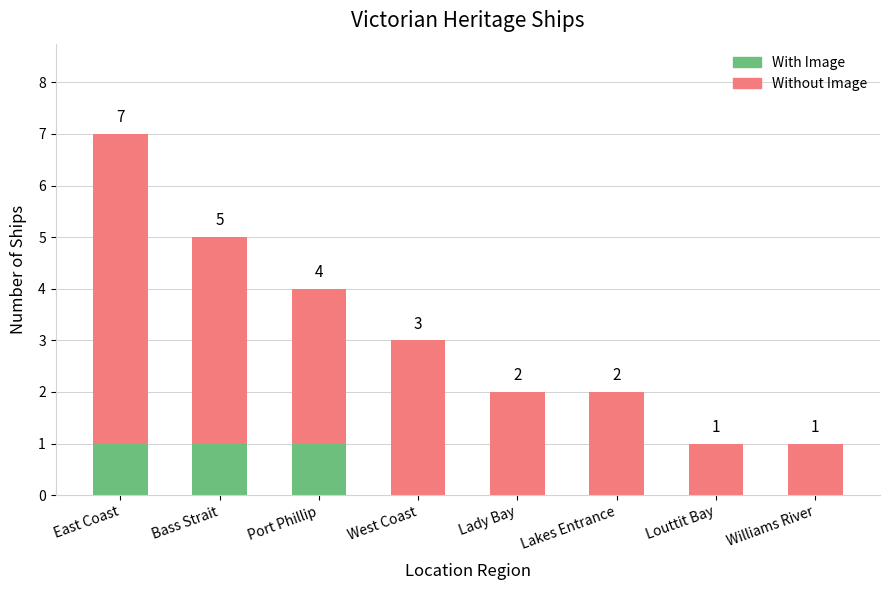

What is the sum of all With Image values?

3